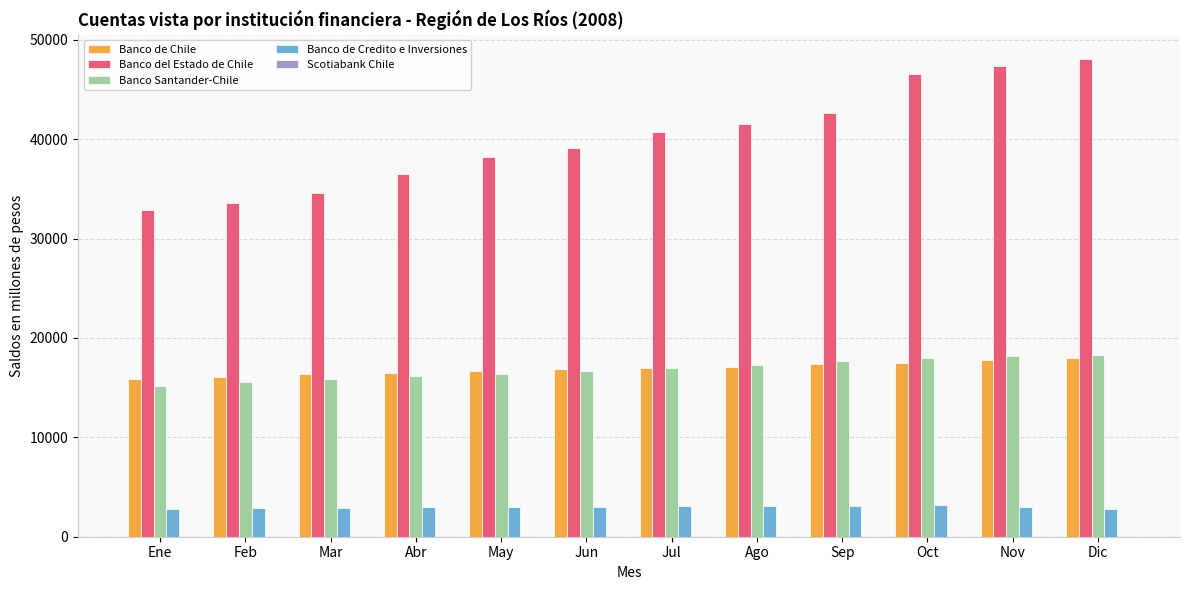

Is it true that Banco del Estado de Chile equals 22600 at Jul?

False